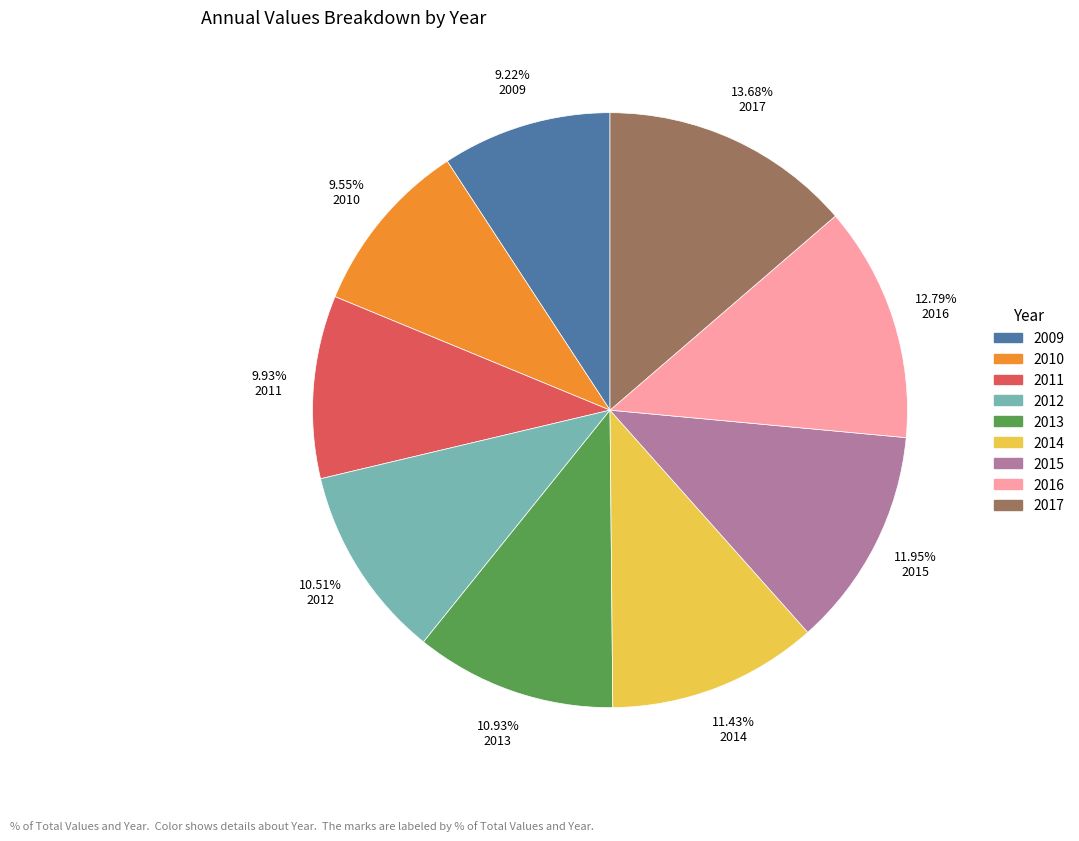

How many segments does this pie chart have?

9